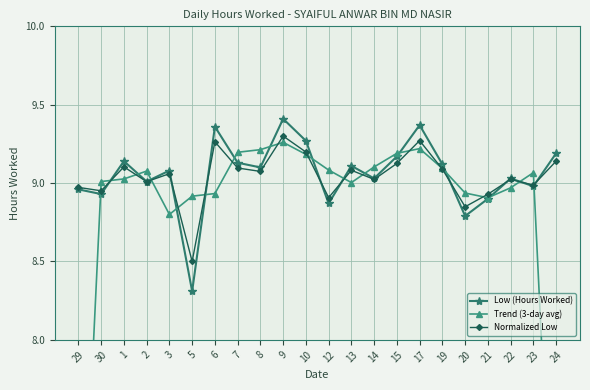

What is the spread (max minus min) of values at 30?

0.1